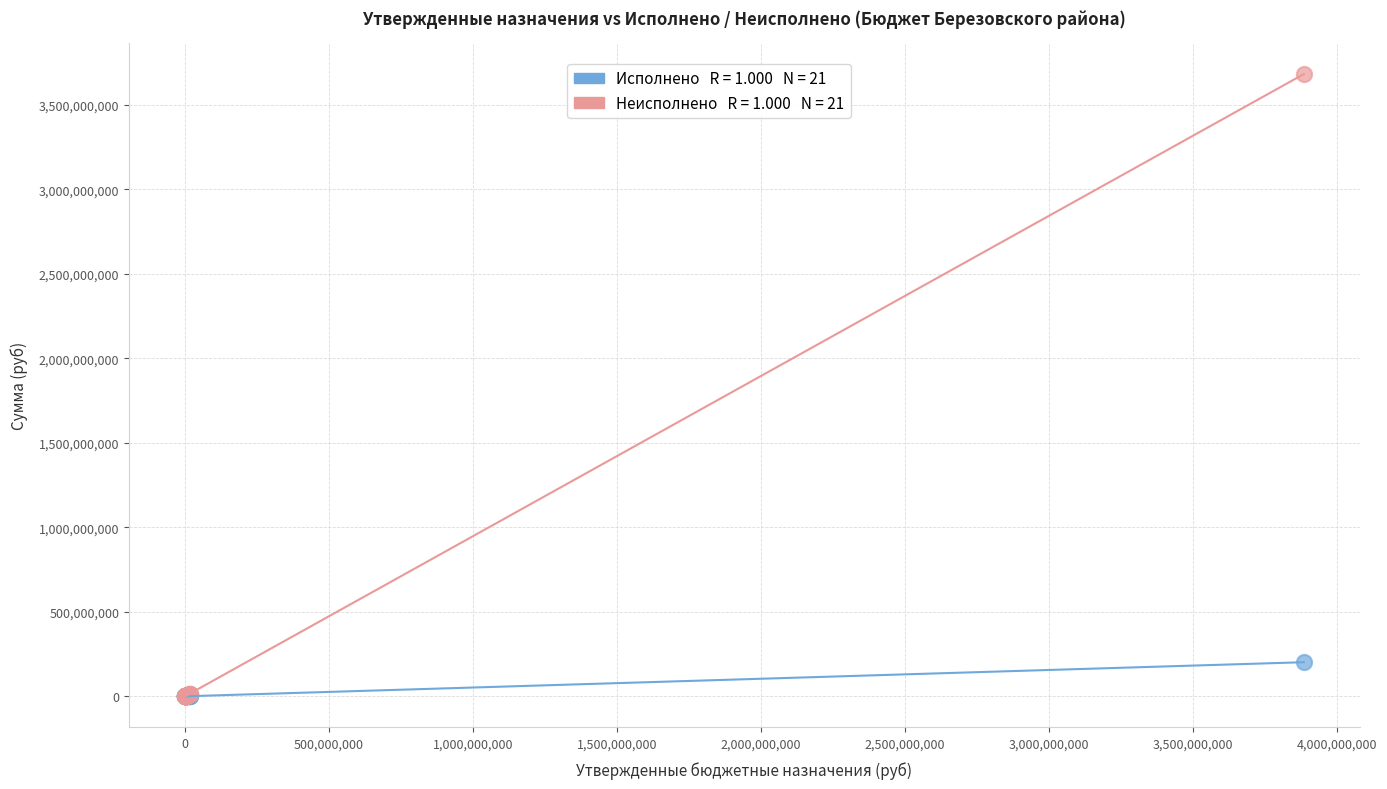

Across all series, what Y value is closest to 1841386993?

201873880.8